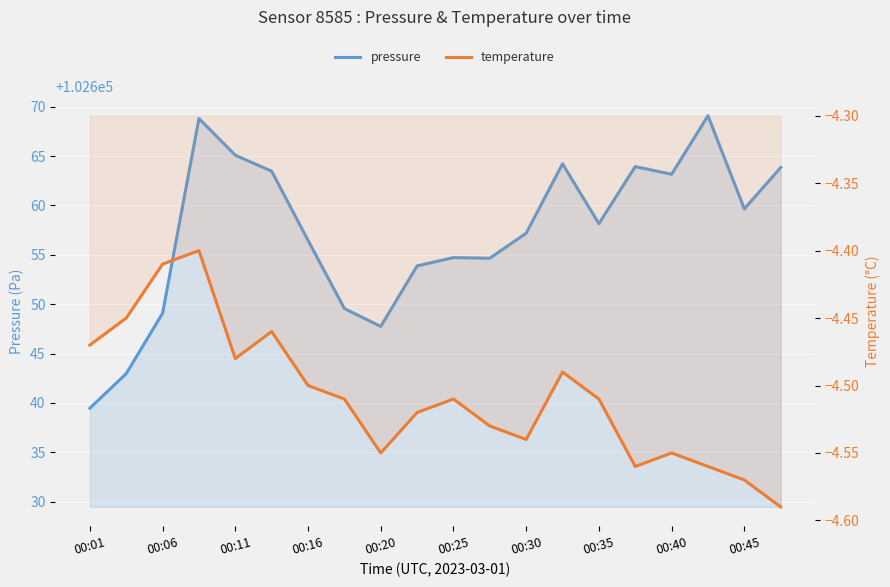

What is the sum of all pressure values?

2053145.2